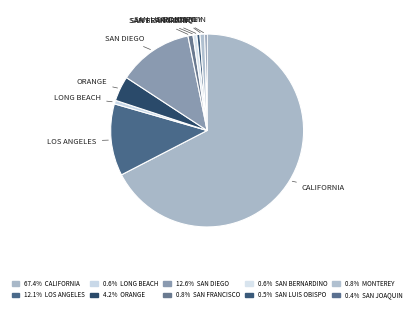

Count the number of slices in the pie.

10